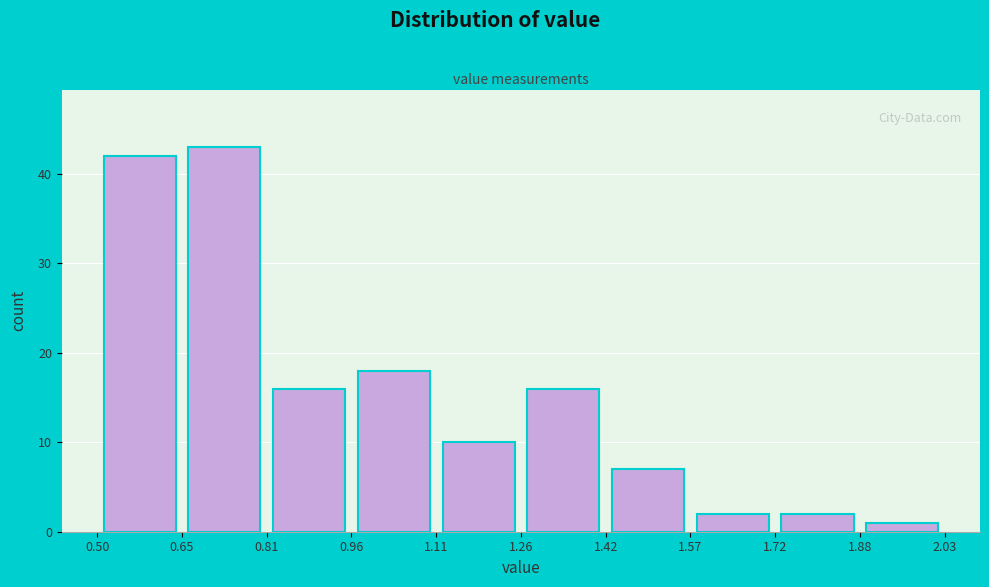

What is the height of the bar covering 0.81 to 0.96 on the x-axis? The values are not printed on the chart, so give them approximately, as read against the axis.

16